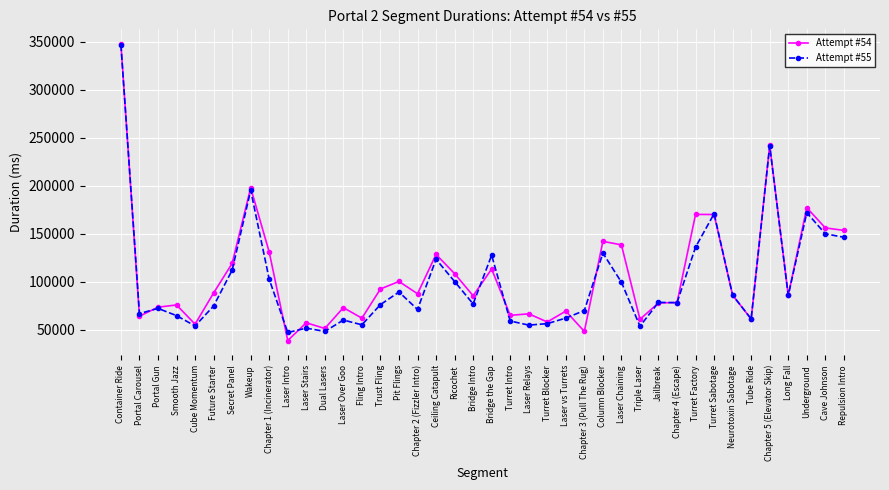

What is the greatest value displayed?

347742